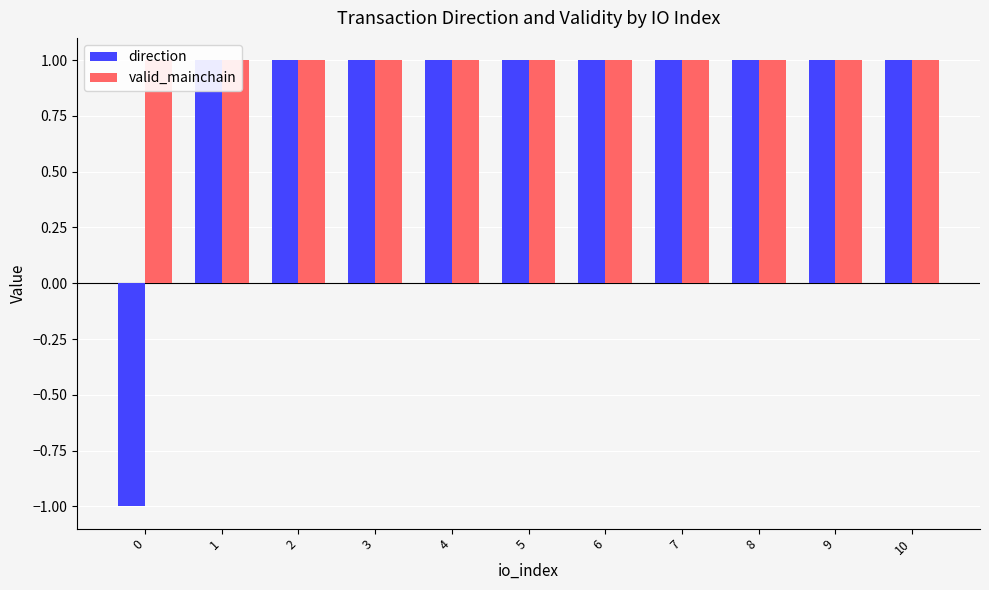

Which has a higher value, 0 or 8?

8